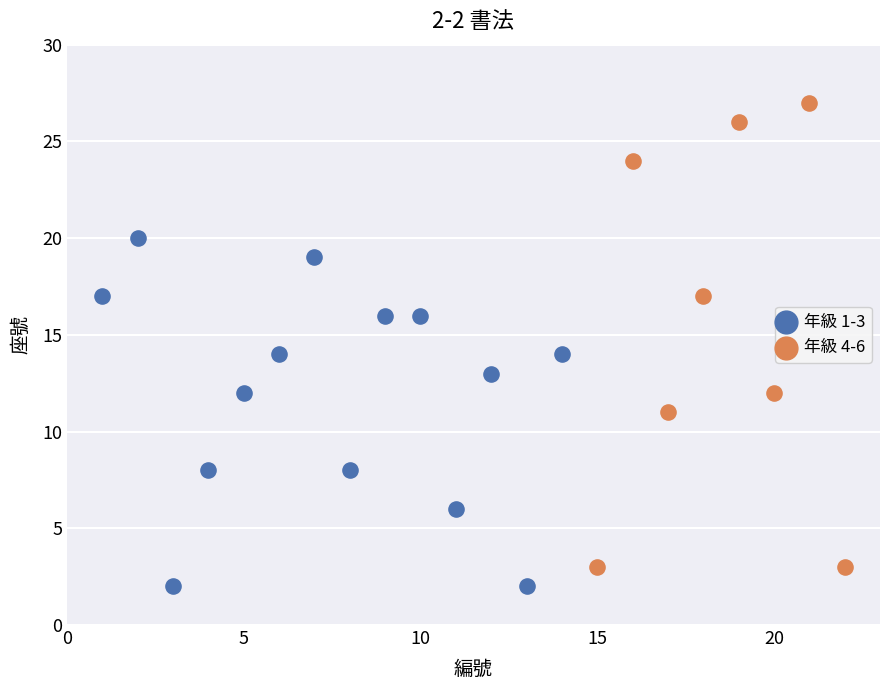

Which series has the widest spread of Y values?

年級 4-6